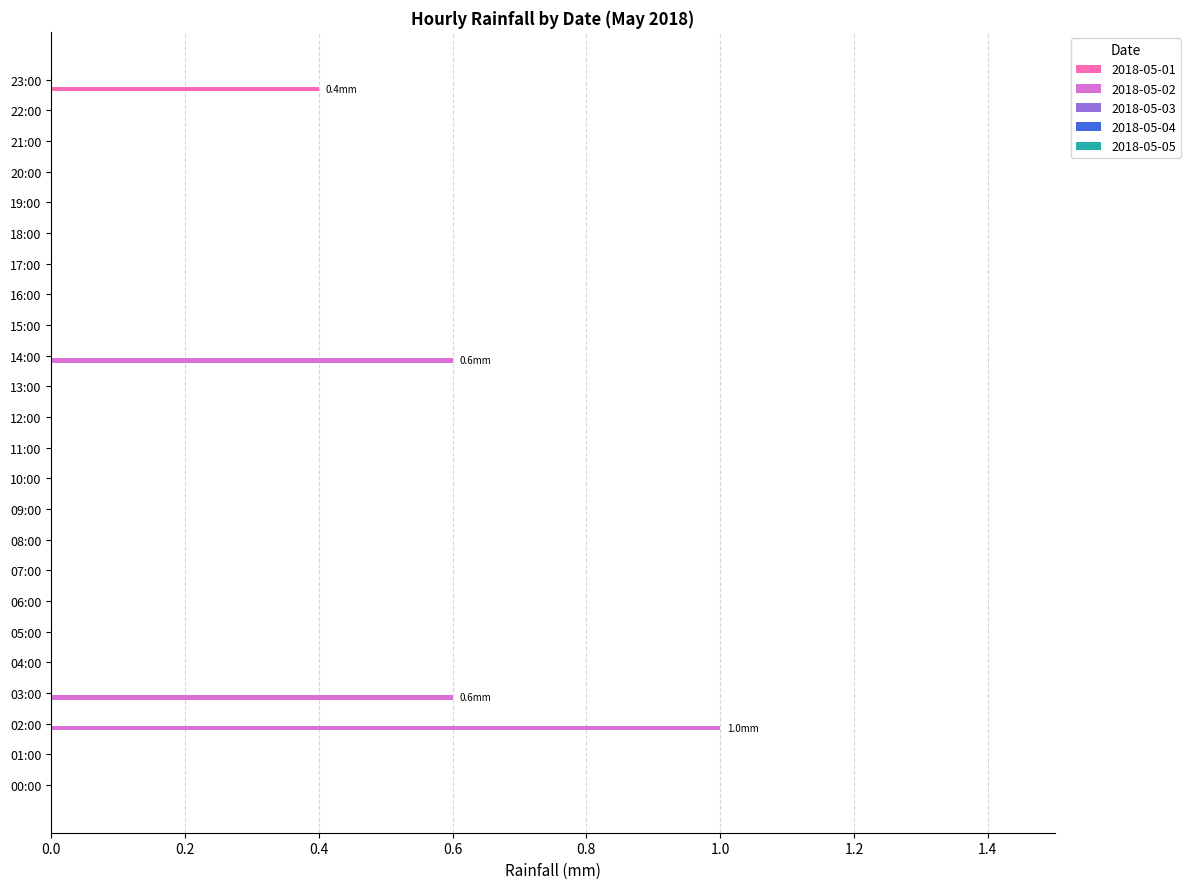

Which series changed the most between 04:00 and 14:00?

2018-05-02